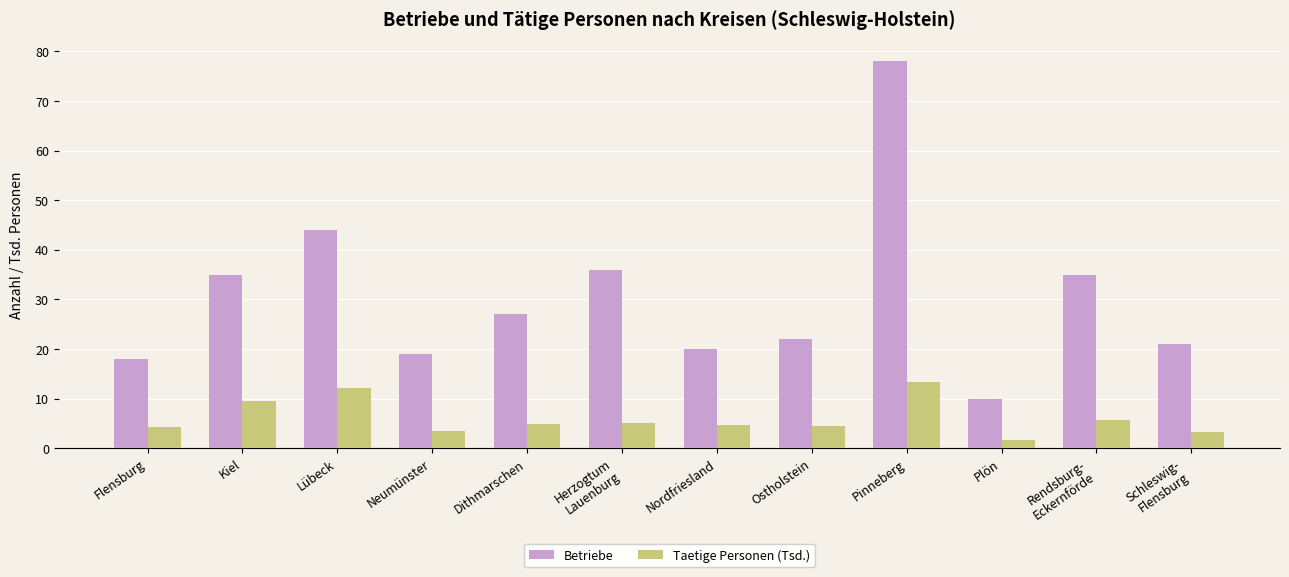

How many distinct data groups are displayed?

2